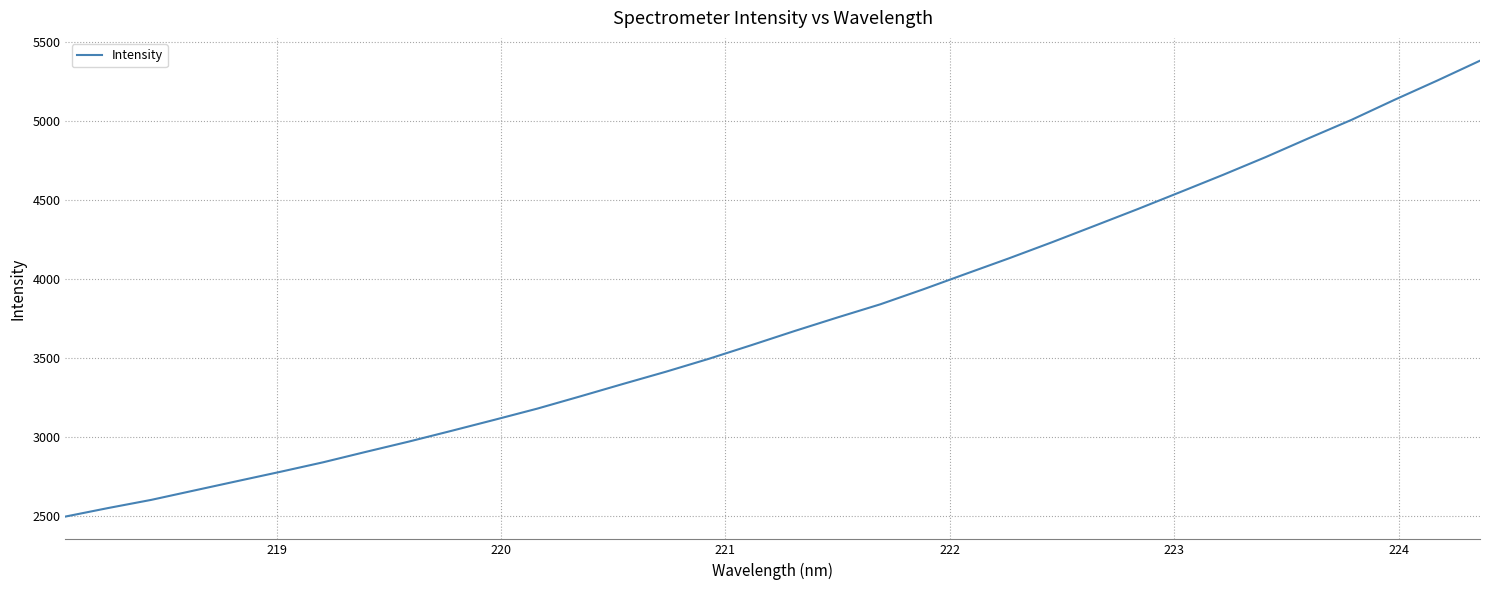

What is the difference between the maximum and minimum values?

2882.8